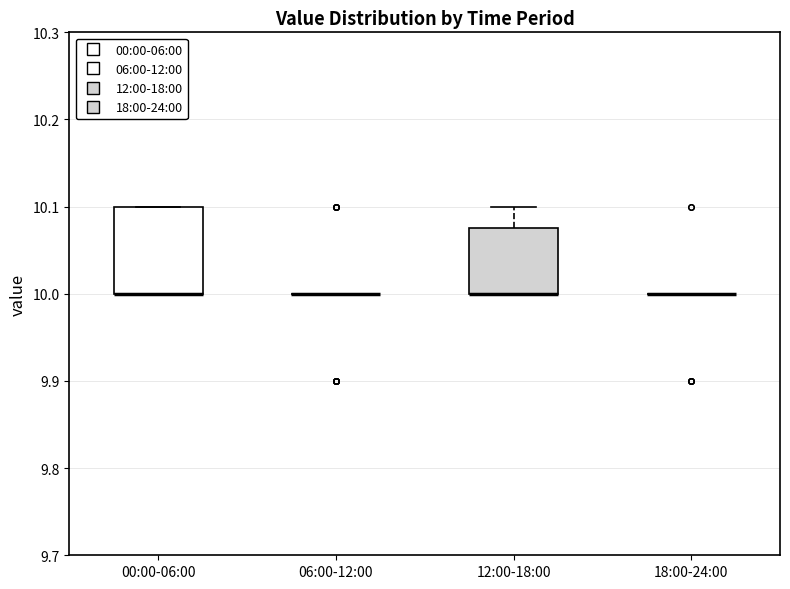

Comparing the boxes themselves (not the whiskers), which one is the tallest?

00:00-06:00